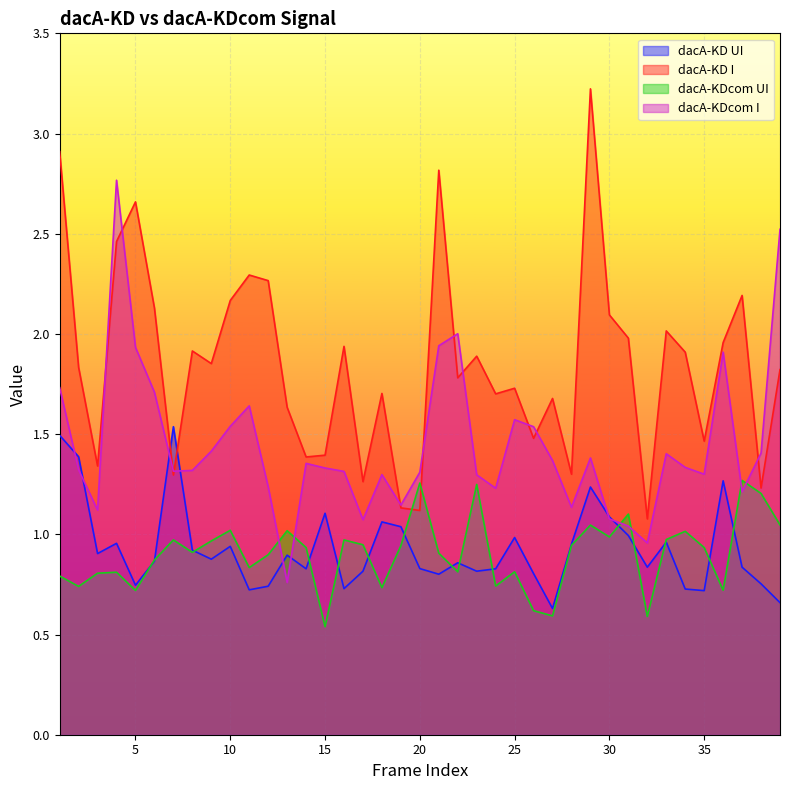

In dacA-KDcom I, how many points are higher than both neighbors (excluding endpoints)?

9